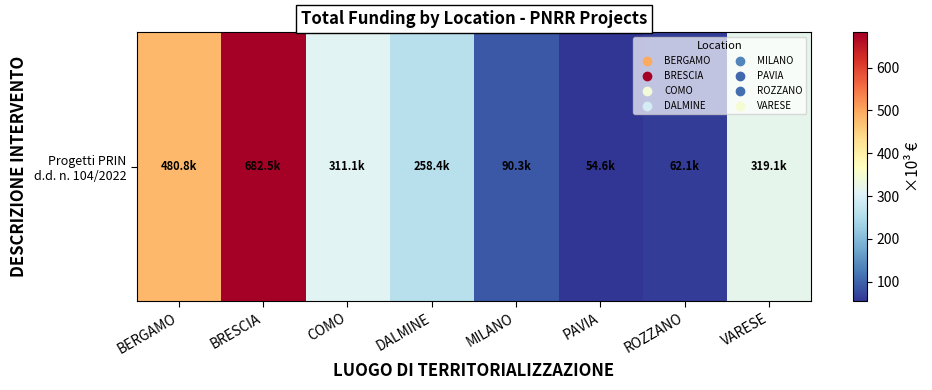

The chart shows a value of 183.8 at COMO. True or false?

False